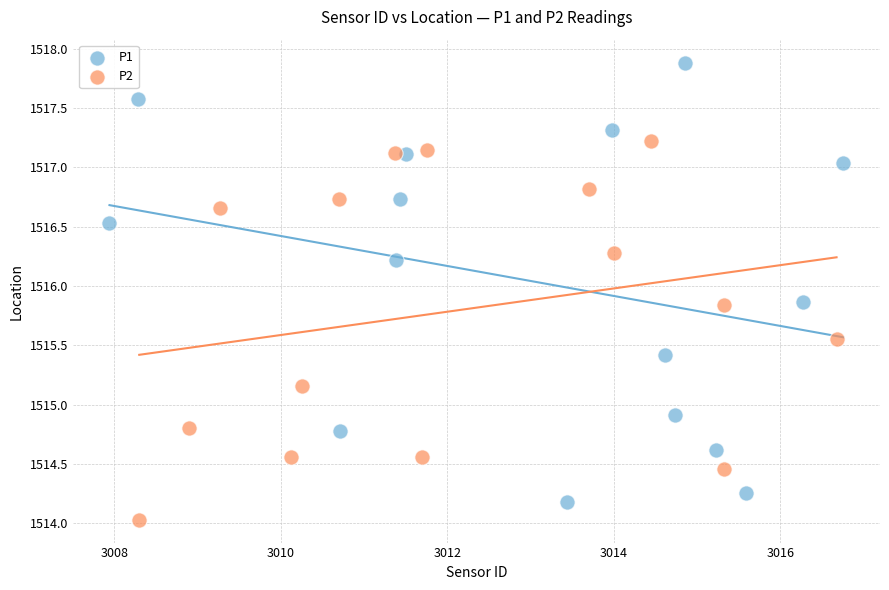

Which series has the largest Y range (max minus min)?

P1